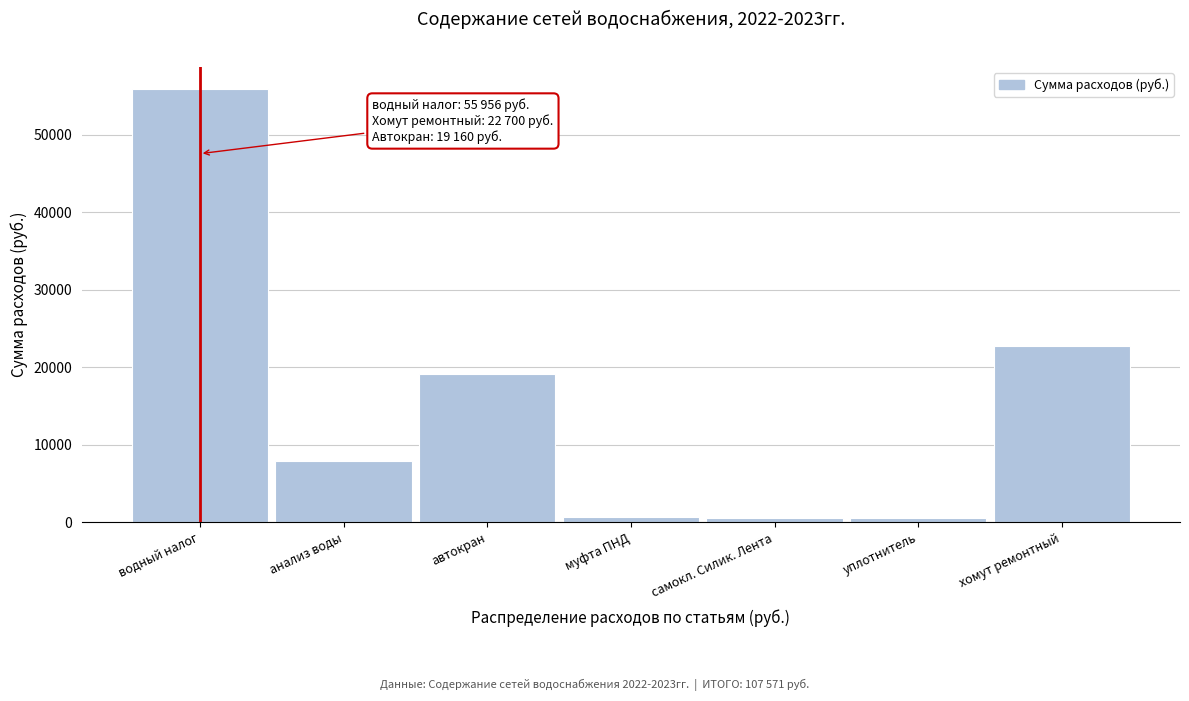

What is the greatest value displayed?

55956